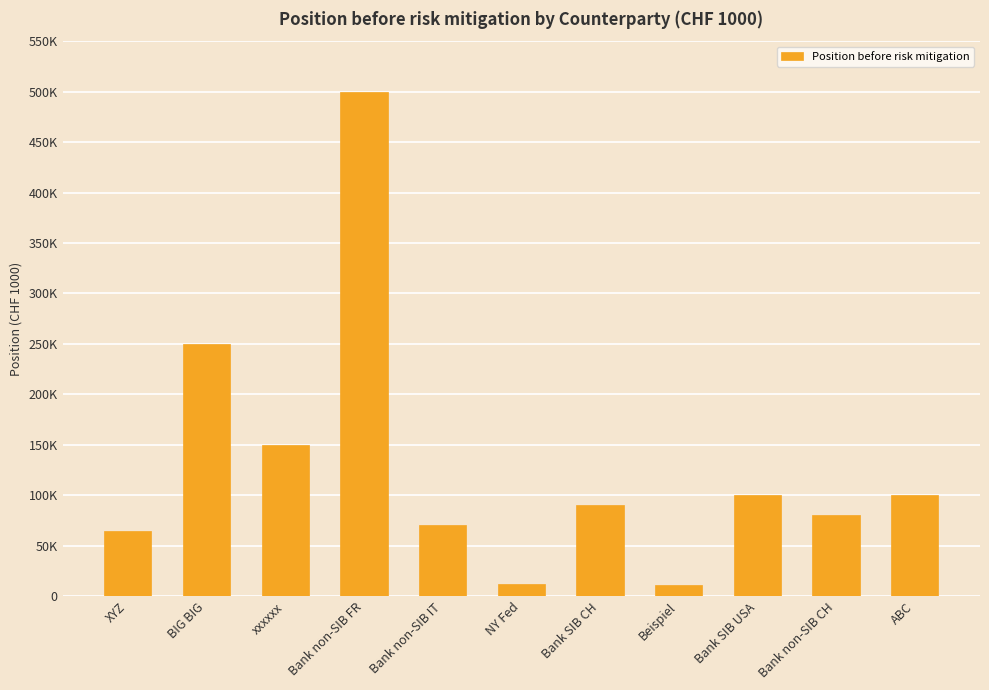

Does the chart contain any negative values?

No